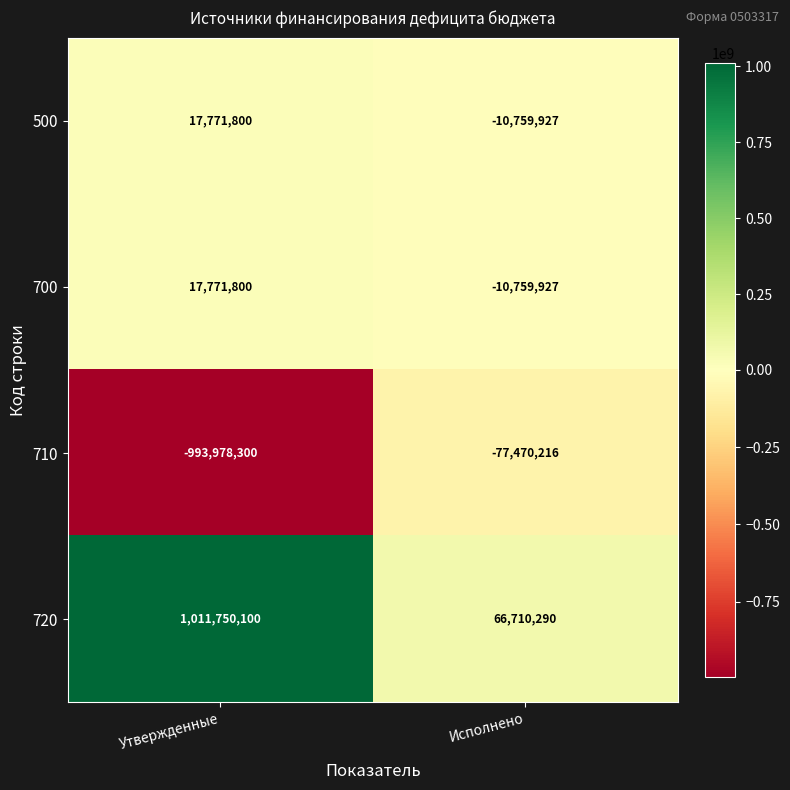

The value of 500 at Исполнено is -10759927. True or false?

True